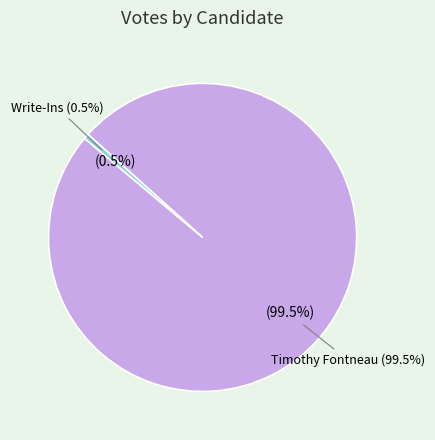

True or false: Timothy Fontneau accounts for 99% of the total.

True